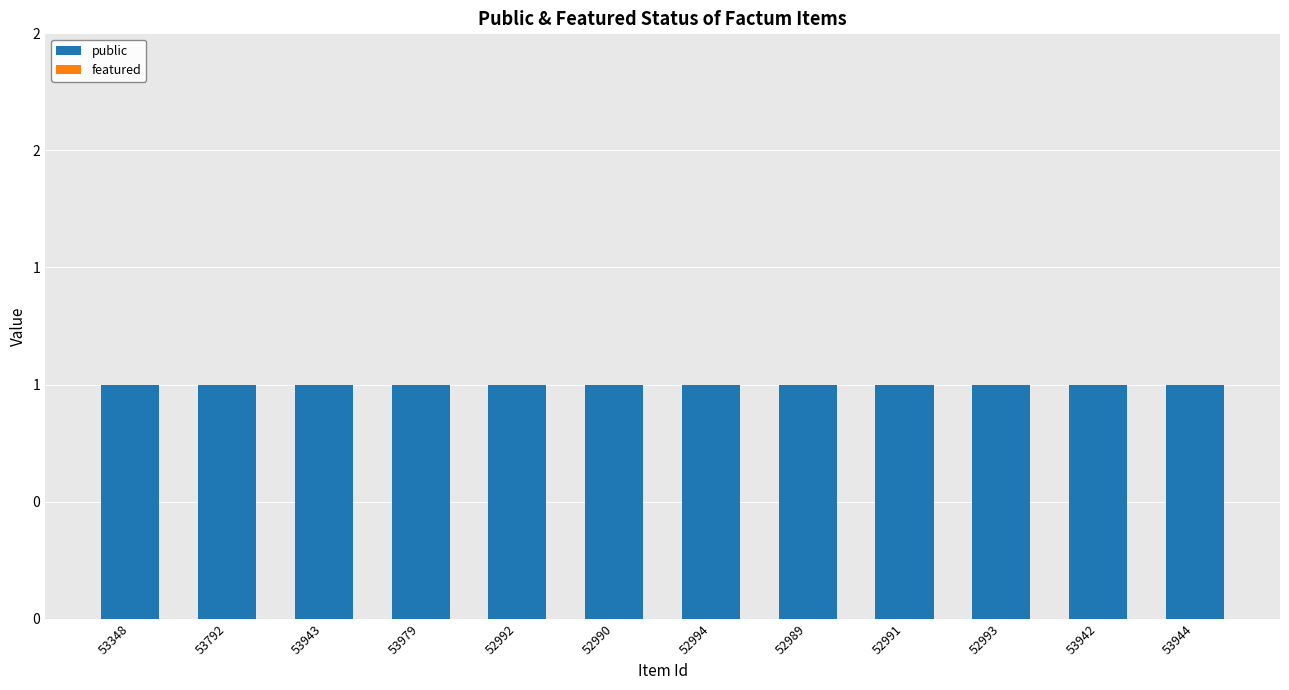

Rank the series by their maximum value, from highest to lowest.

public, featured